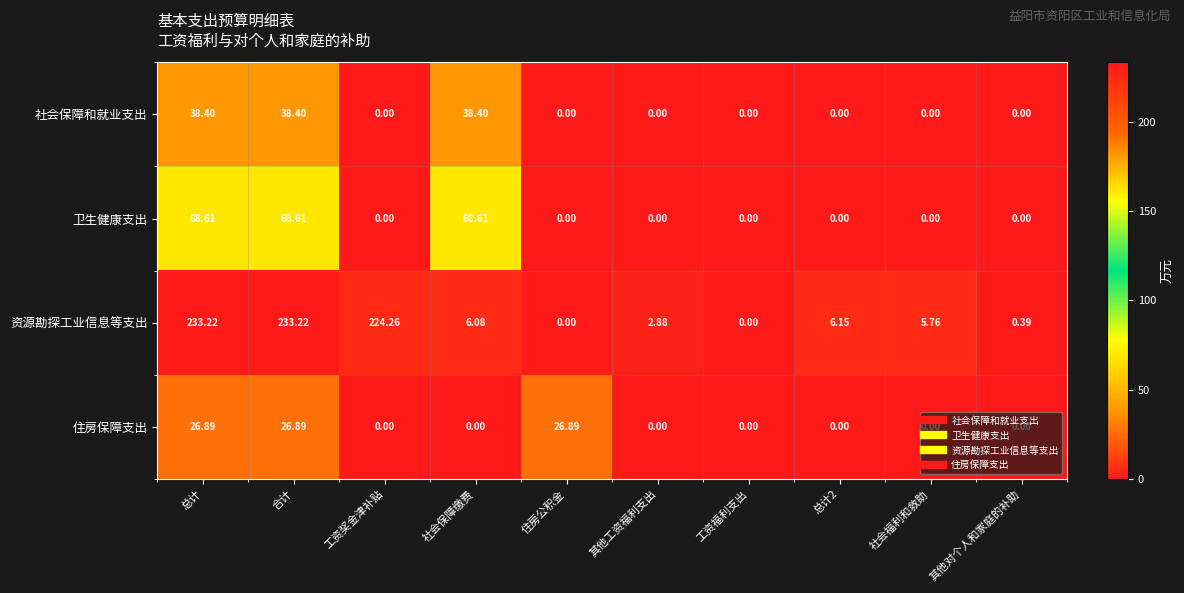

Count the number of data series in this chart.

4